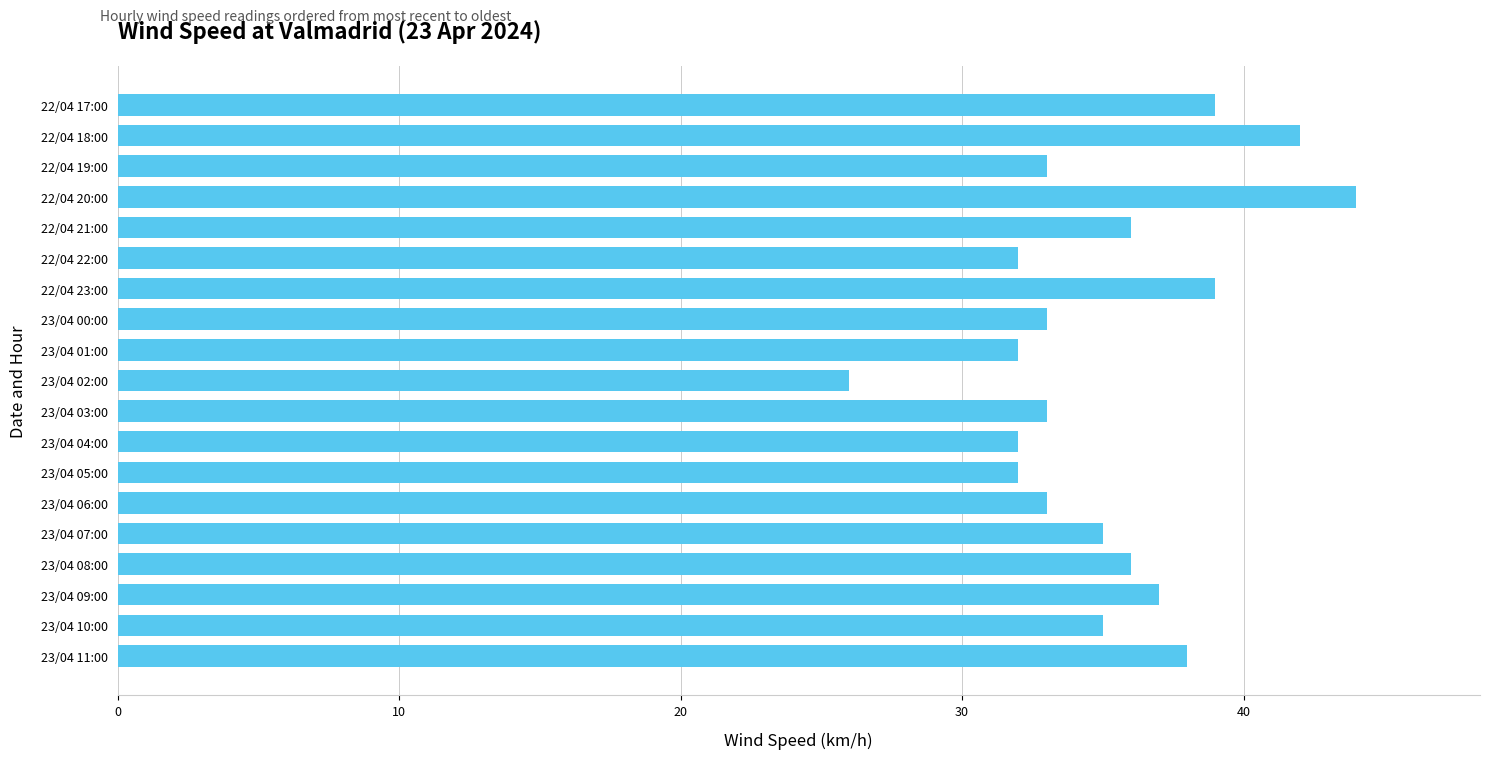

Between 22/04 17:00 and 22/04 19:00, which is larger?

22/04 17:00